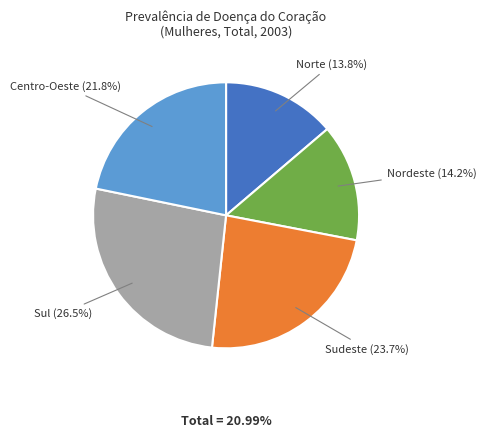

Count the number of slices in the pie.

5